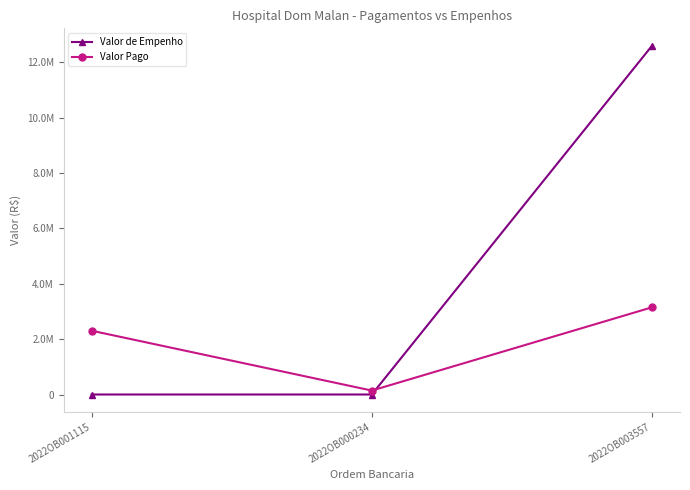

What is the label of the 2nd point from the left?

2022OB000234